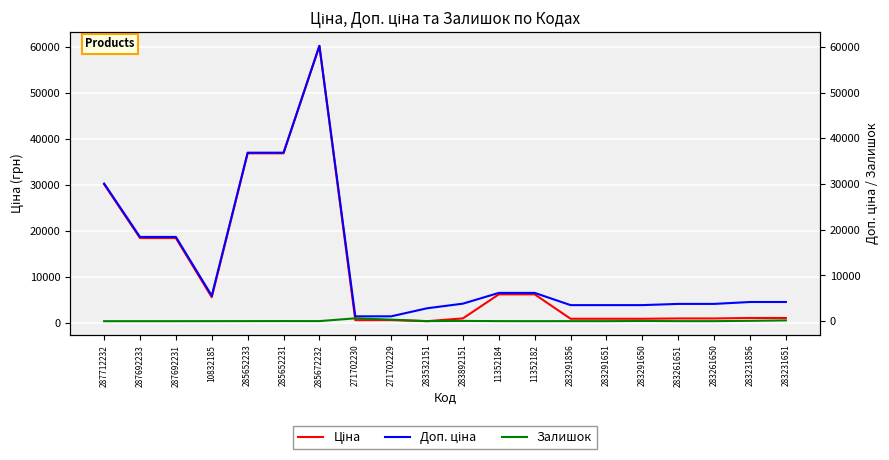

Which category has the lowest value in the Залишок series?

287712232